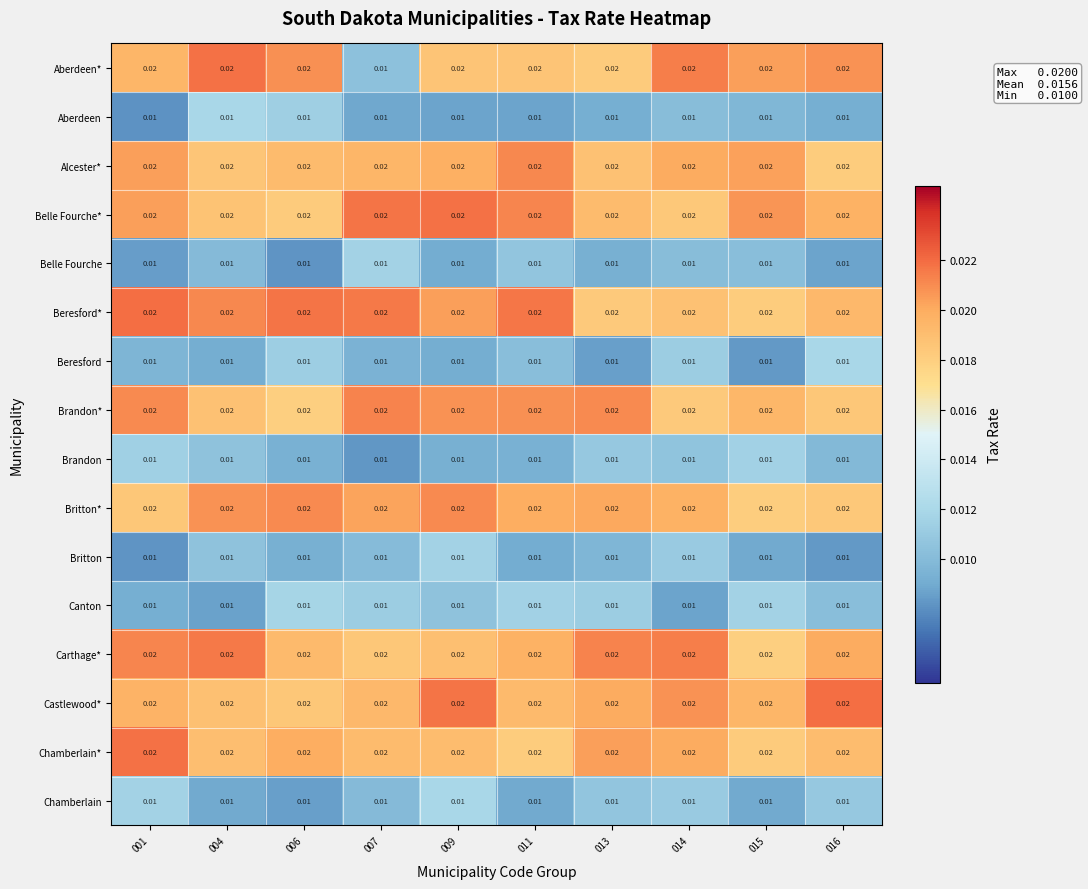

Which series has the largest range (max minus min)?

Aberdeen*